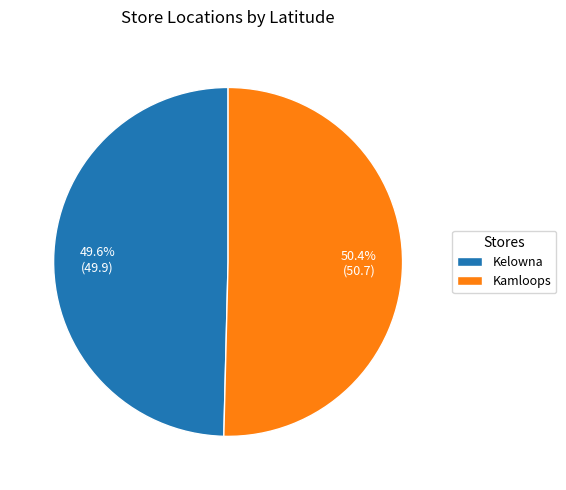

To the nearest percent, what is the combined percentage of Kelowna and Kamloops?

100%